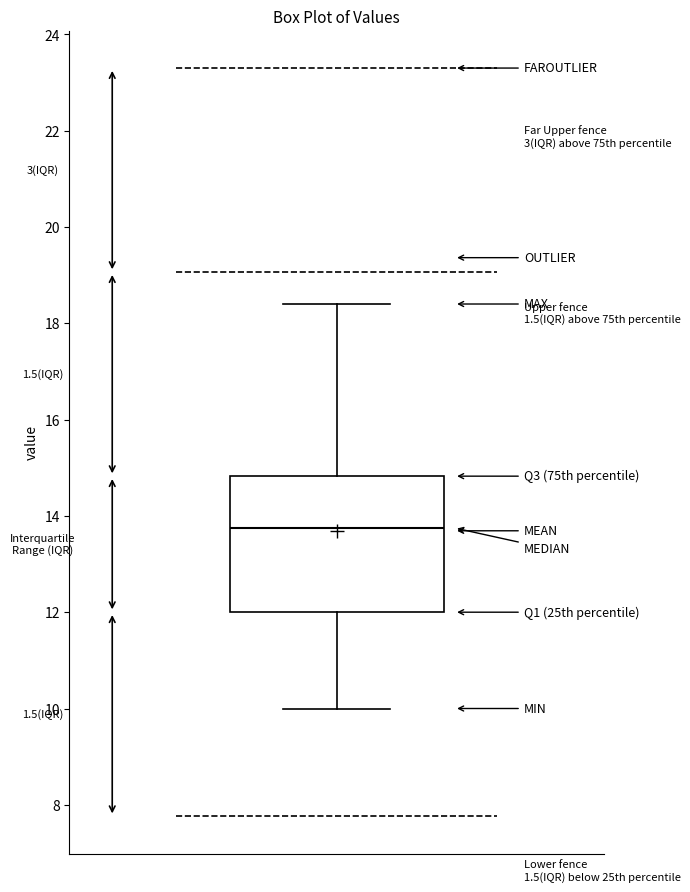

Read this box plot against the y-axis: the position of the median line, the range covered by the box, and the ends of both whiskers. The values are not printed on the chart, so give them approximately, as read against the axis.

median 13.8, box 12.0 to 14.8, whiskers 10.0 to 18.4